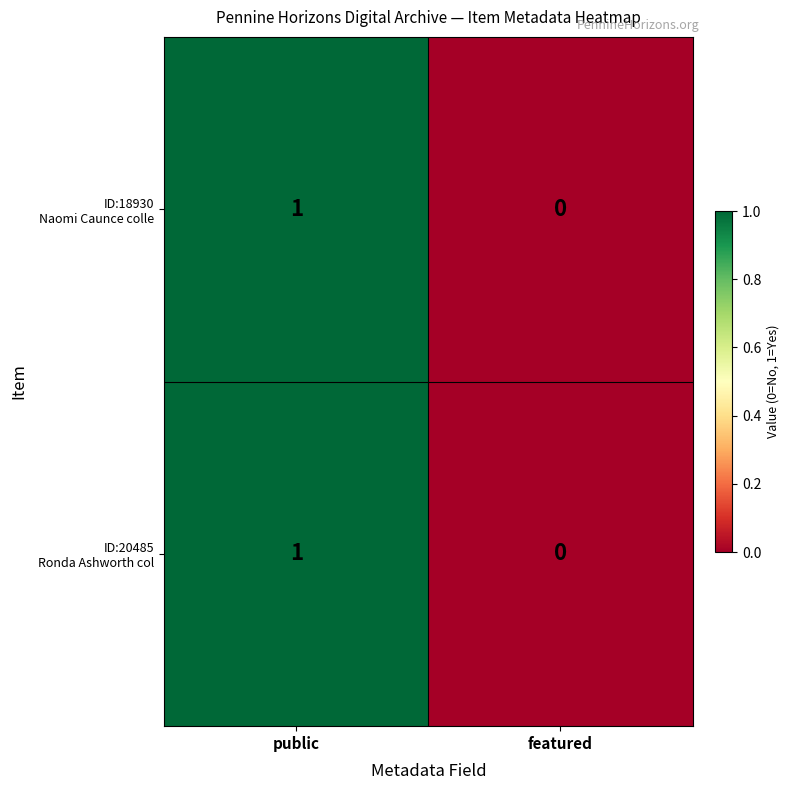

Which category has the lowest value across all series?

featured